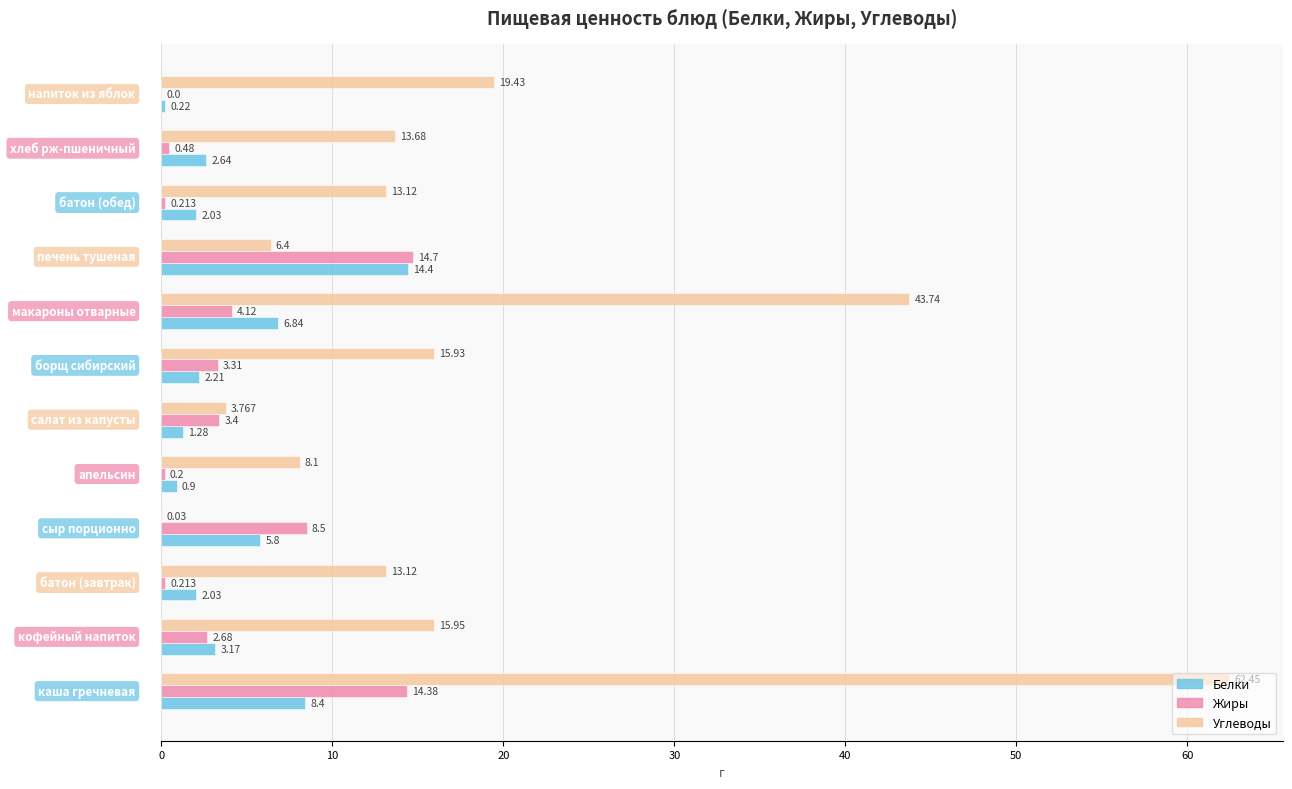

Which series has the largest total across all categories?

Углеводы